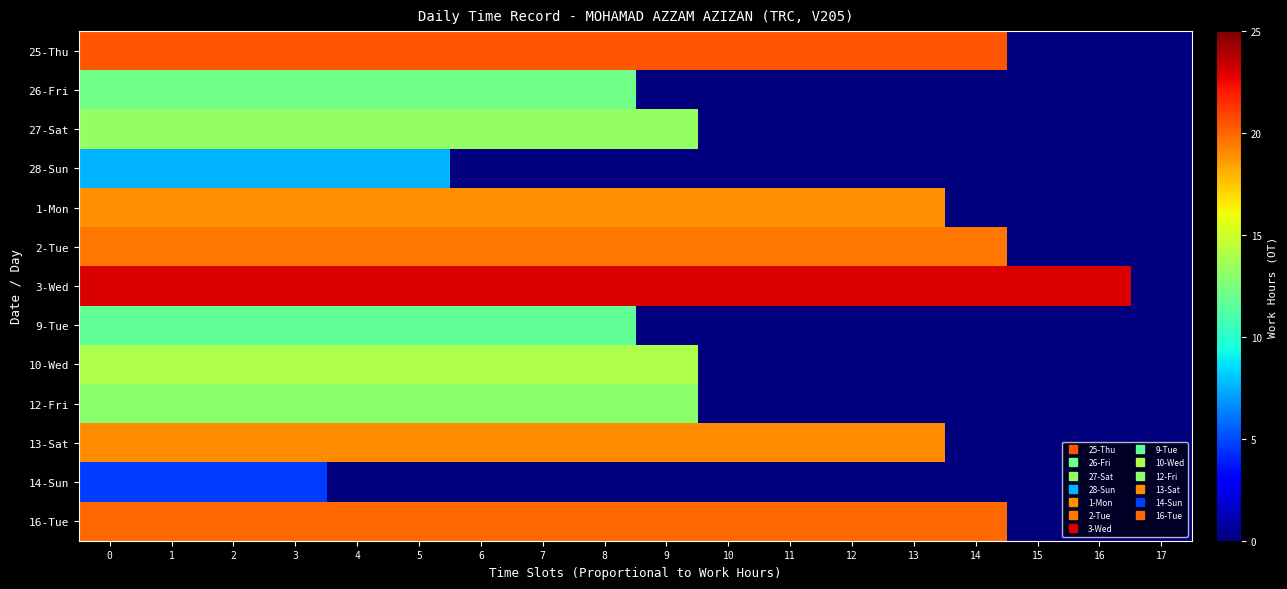

At which category does the chart reach its minimum across all series?

15